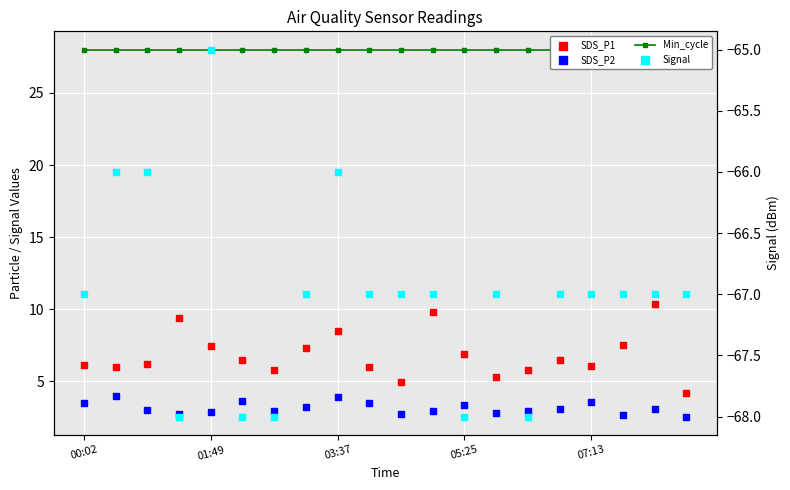

Which series reaches the minimum Y coordinate?

Signal